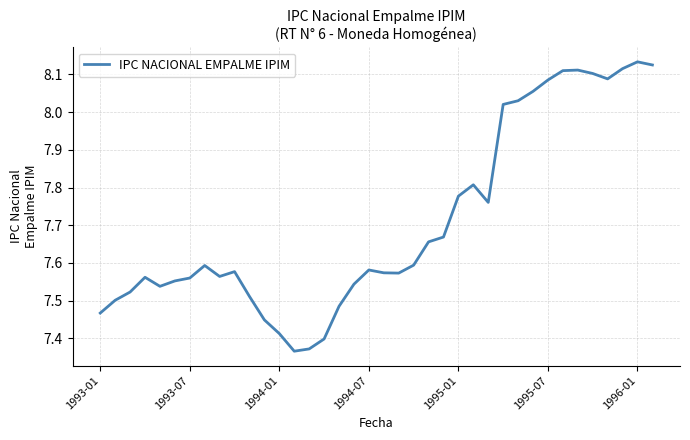

What is the difference between the maximum and minimum values?

0.8